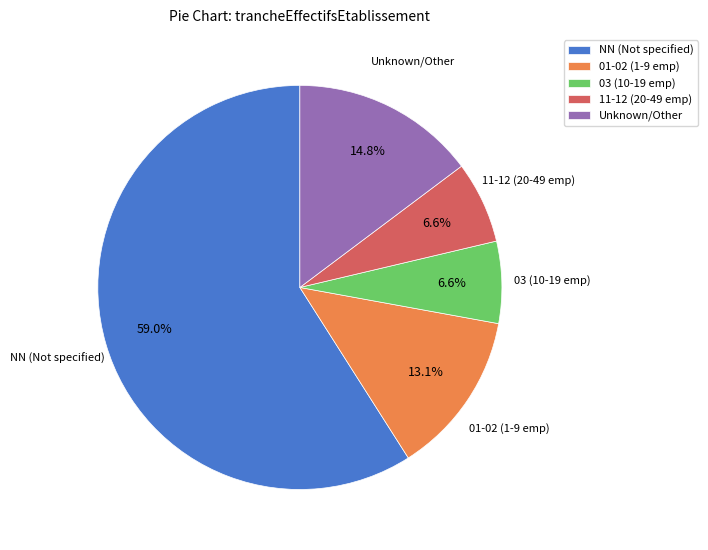

Which has a higher value, 03 (10-19 emp) or Unknown/Other?

Unknown/Other